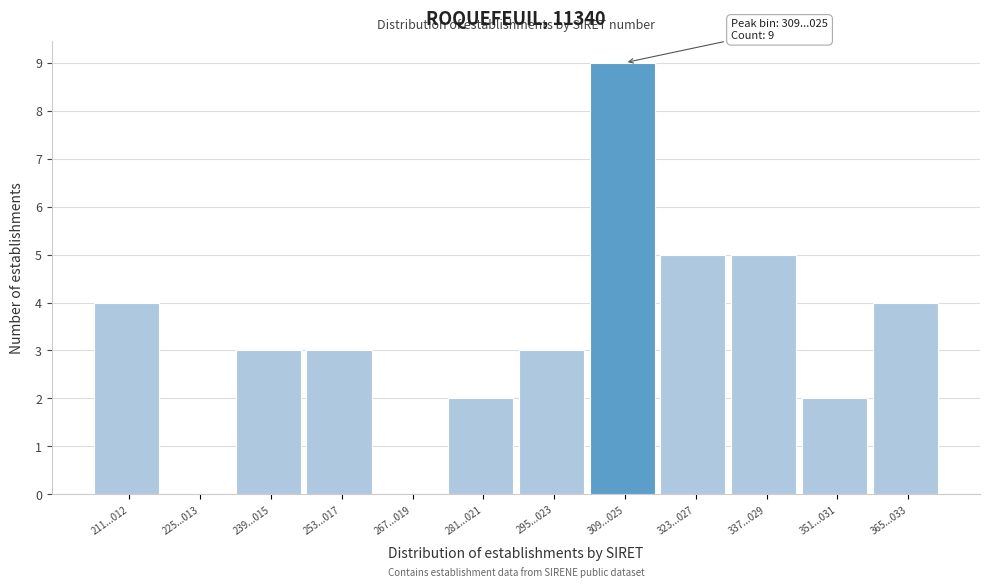

Reading left to right, list all the values displayed in this chart.

211...012=4	225...013=0	239...015=3	253...017=3	267...019=0	281...021=2	295...023=3	309...025=9	323...027=5	337...029=5	351...031=2	365...033=4